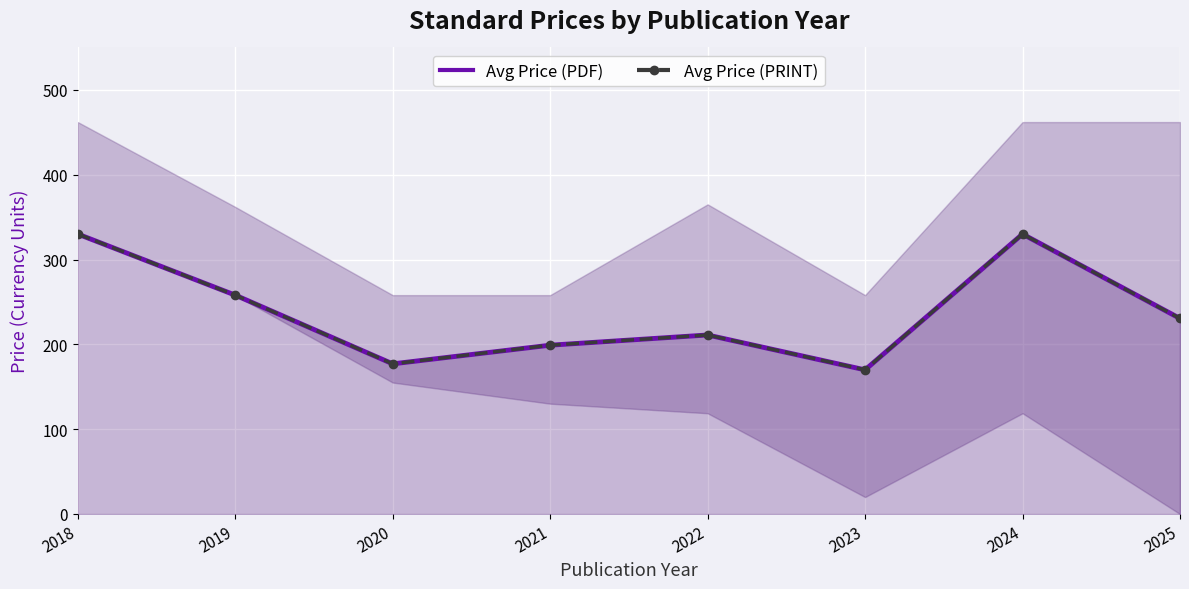

Which series has the largest range (max minus min)?

Avg Price (PDF)